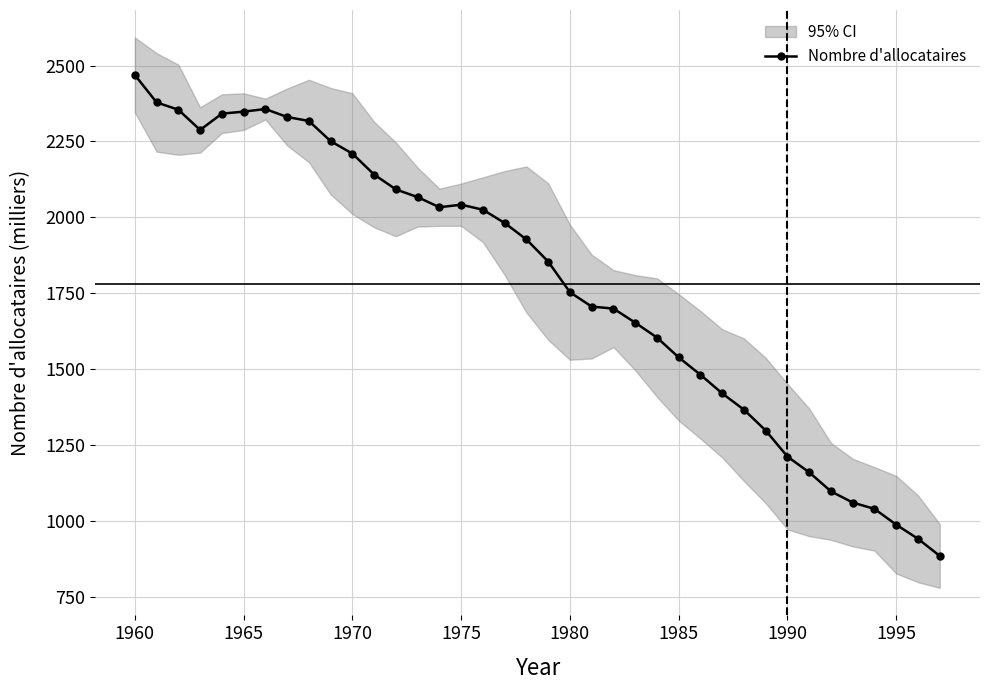

What is the value of the 24th point from the left?

1653.8